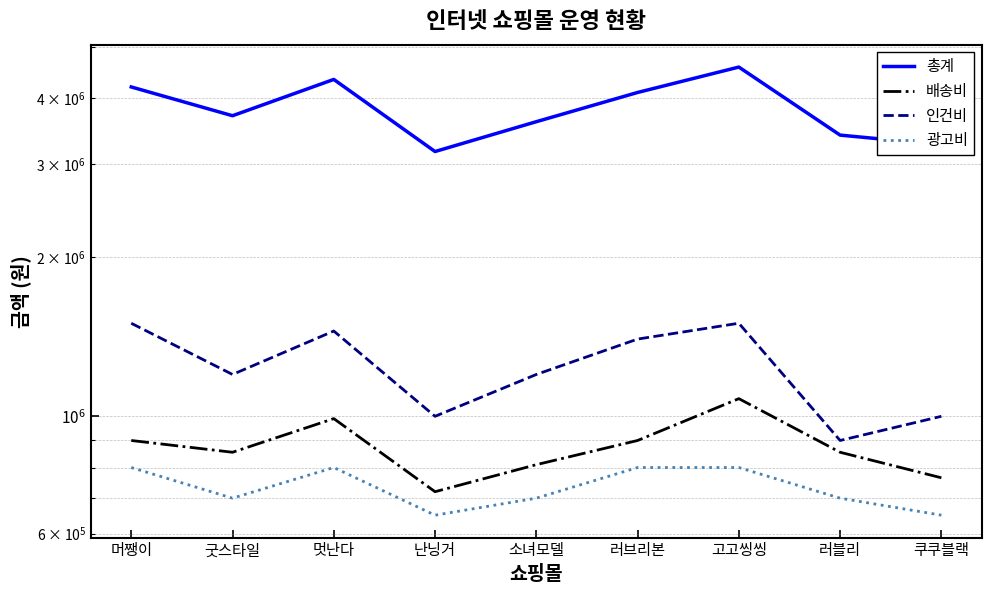

Is this an area chart (filled region under the line)?

No